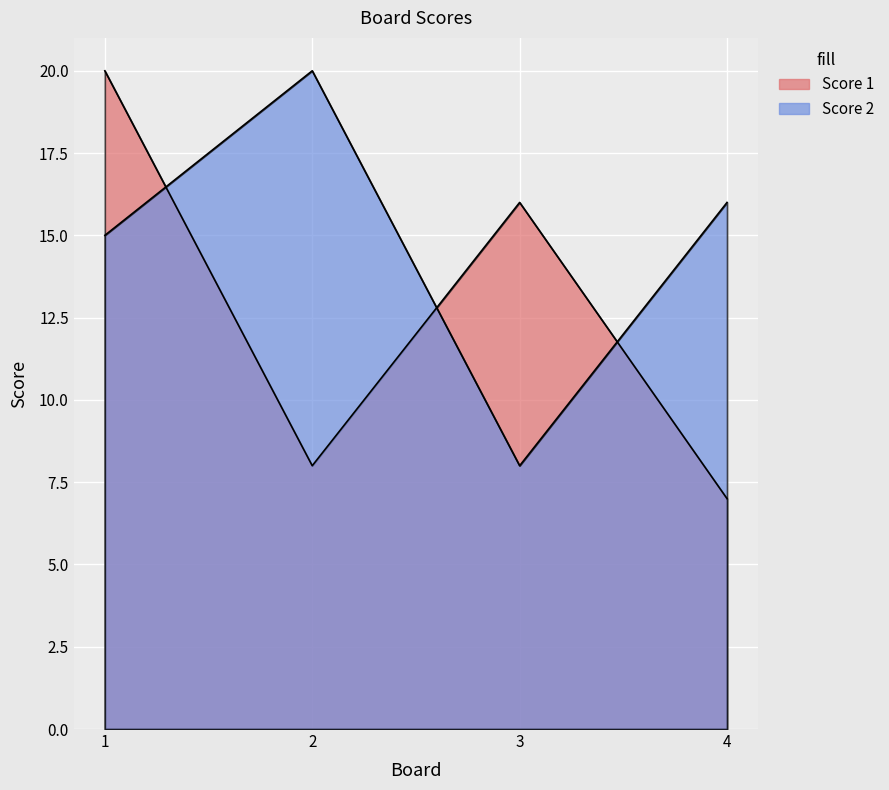

Reading left to right, transcribe all the data shown in this chart.

Score 1: 1=20	2=8	3=16	4=7
Score 2: 1=15	2=20	3=8	4=16